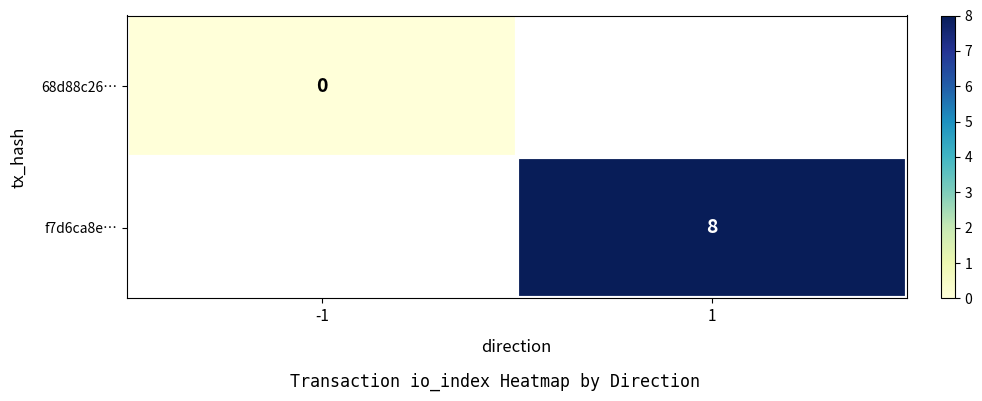

Which has a higher value, 1 or -1?

1